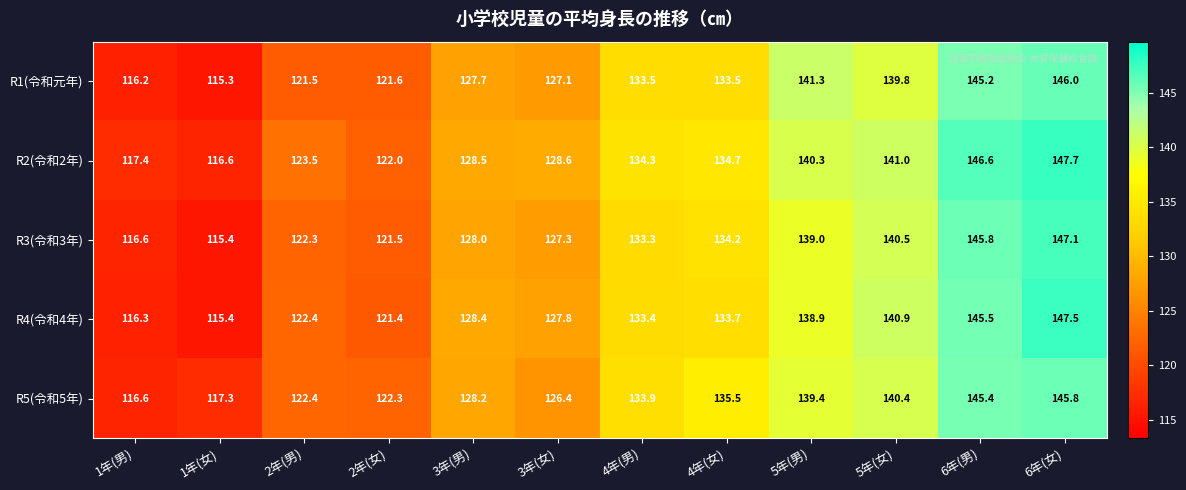

At how many categories does at least one series exceed 116?

12